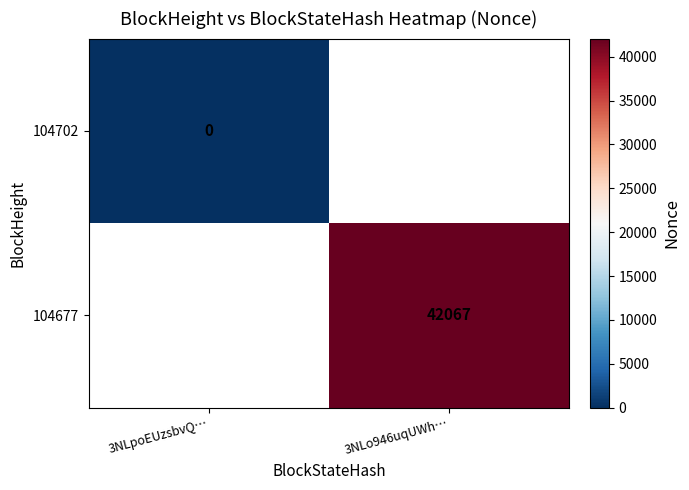

True or false: 104677 has a value of 21497 at 3NLo946uqUWh….

False